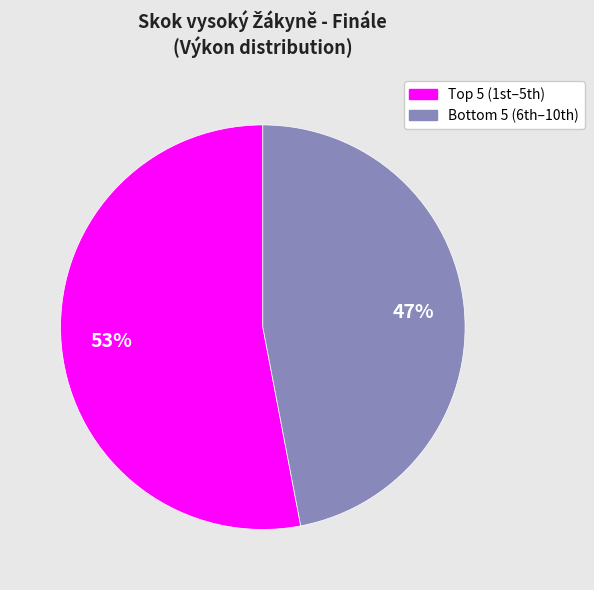

How many segments does this pie chart have?

2